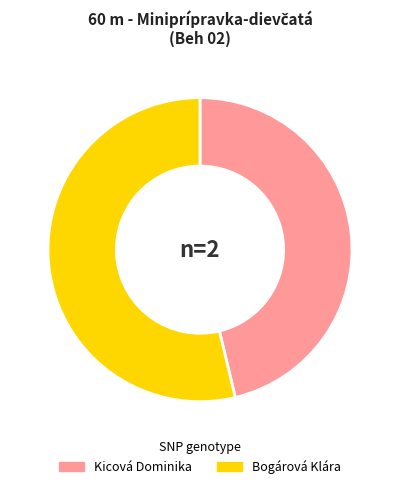

What is the ratio of the value at Bogárová Klára to the value at Kicová Dominika?

1.2